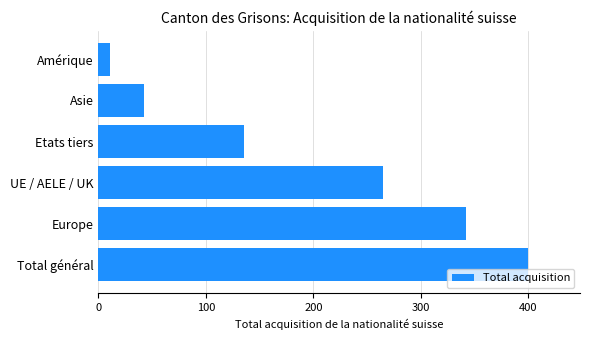

Reading bottom to top, extract all data points from this chart.

400	342	265	135	42	11